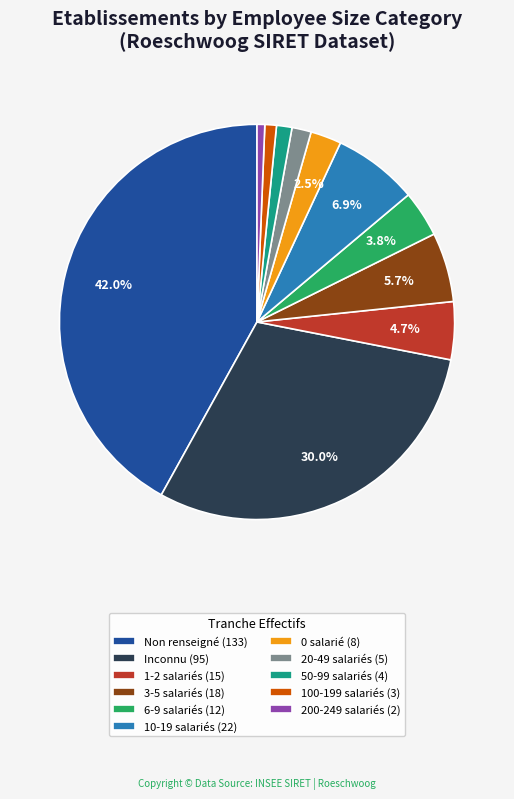

Does any single category account for the majority?

No